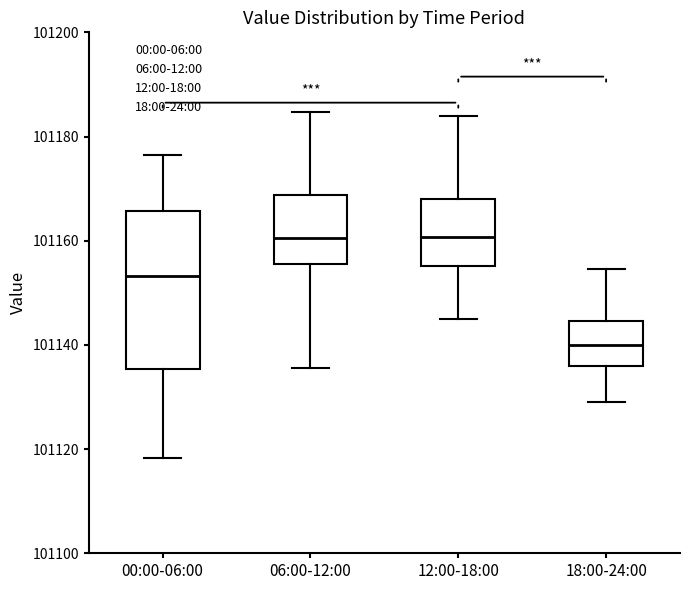

Comparing the boxes themselves (not the whiskers), which one is the tallest?

00:00-06:00